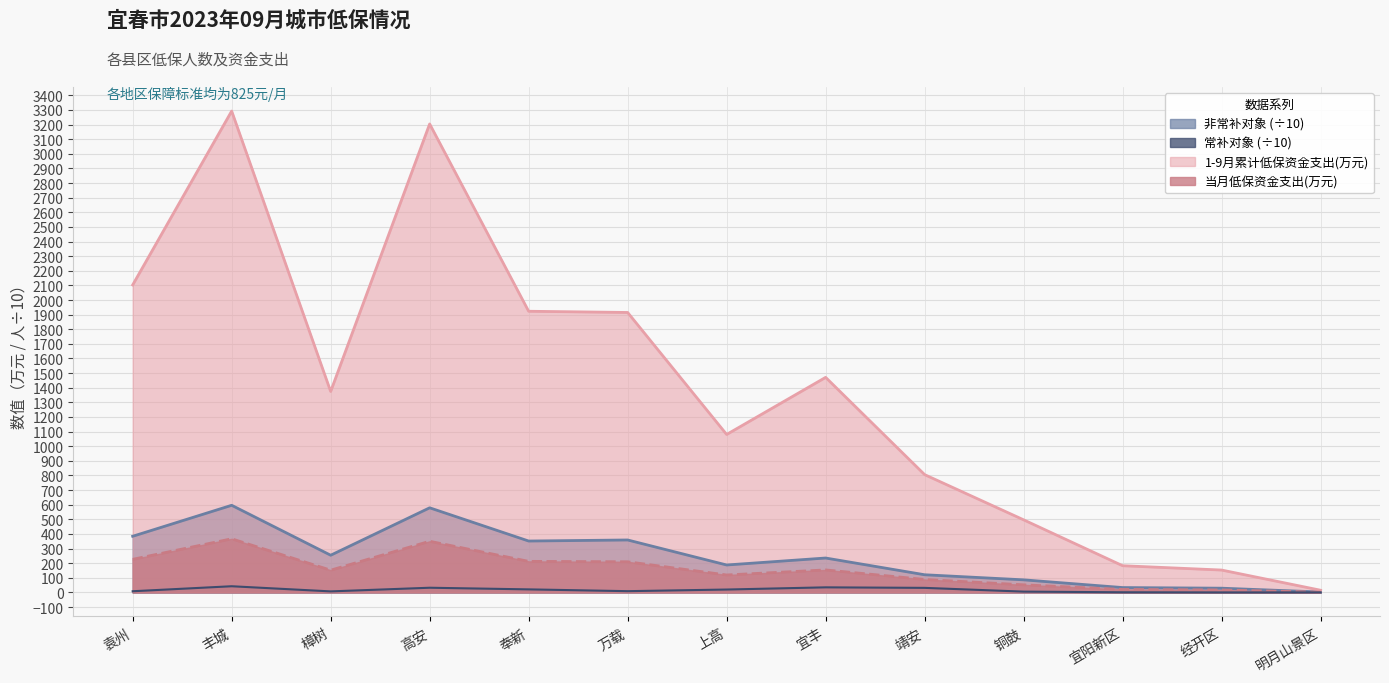

The 非常补对象 series shows 187.5 at 上高. True or false?

True